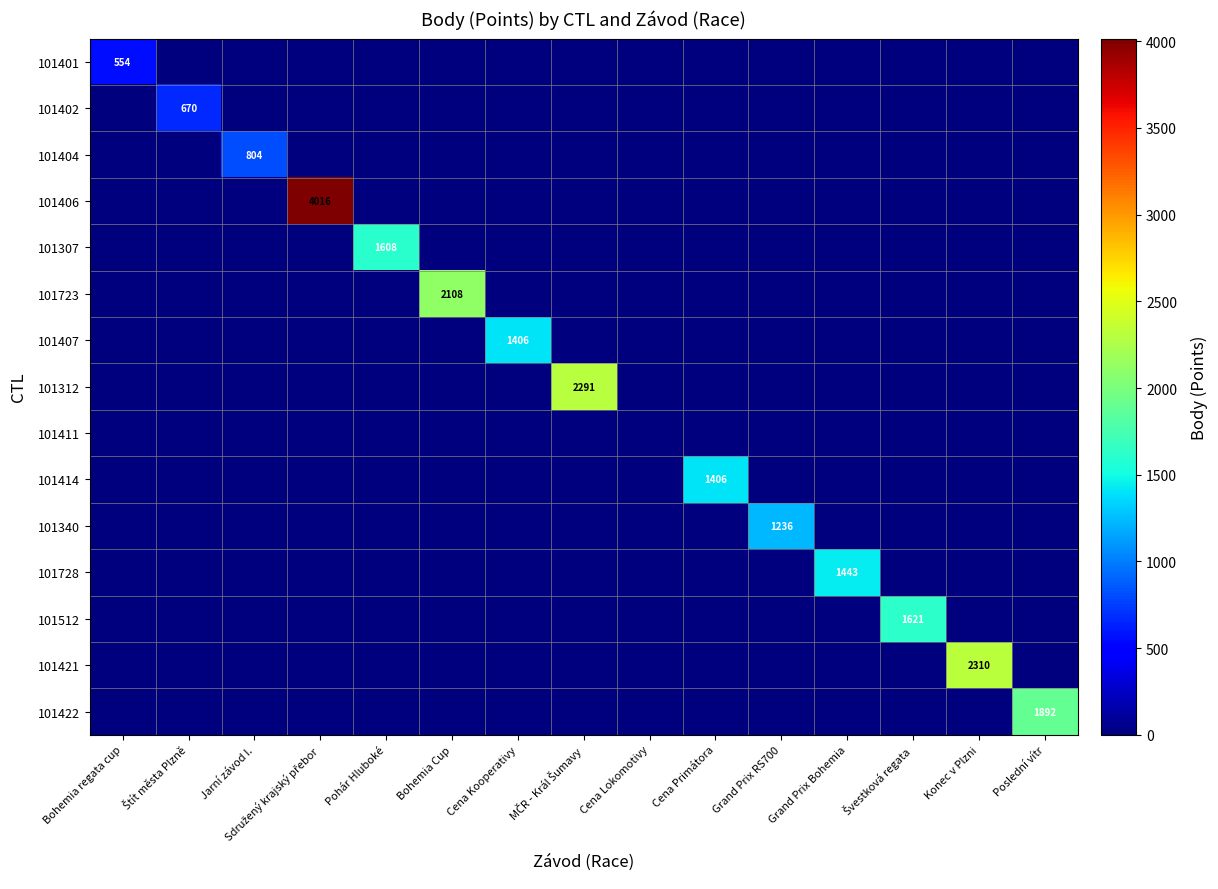

Is the value of 101401 at Konec v Plzni greater than the value of 101340 at Grand Prix RS700?

No